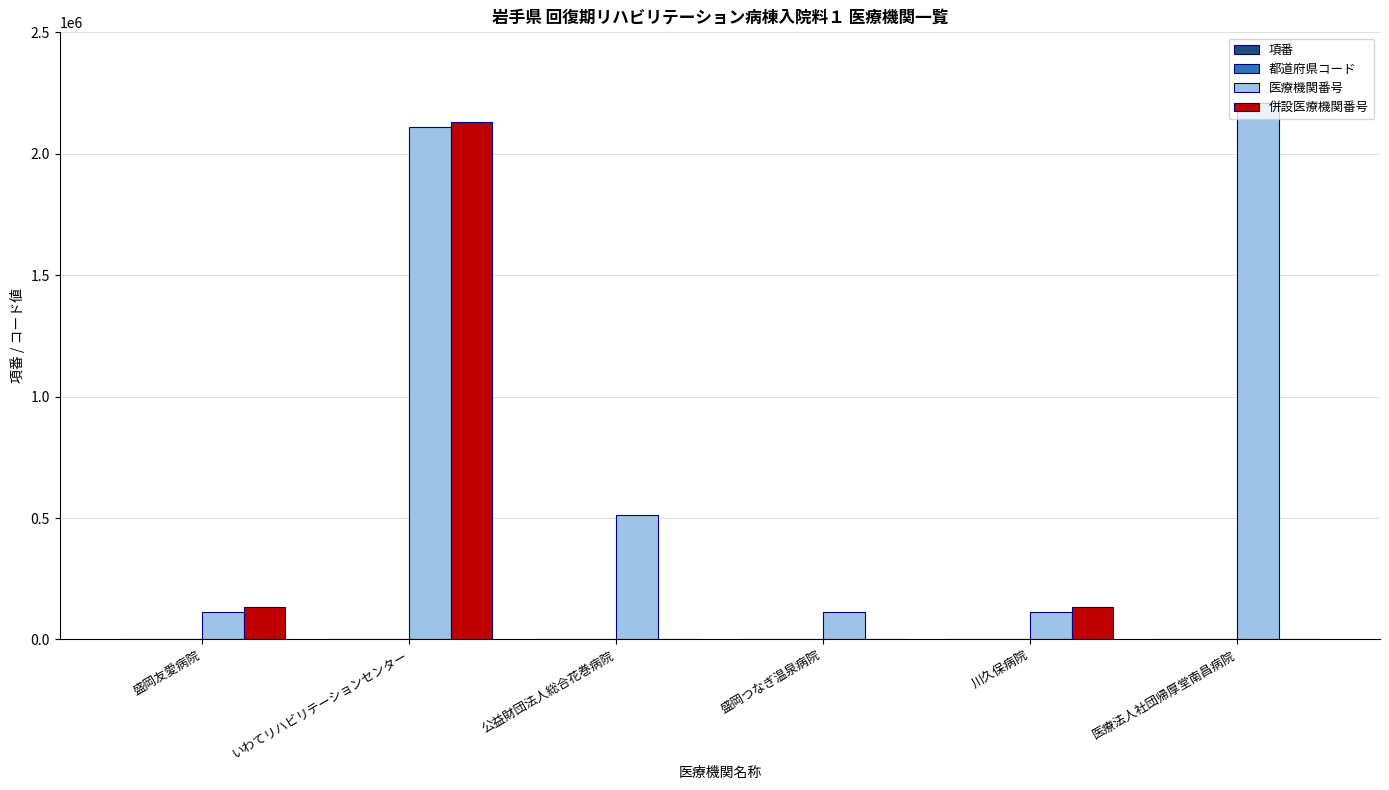

Are the bars grouped side by side (vs. stacked)?

Yes